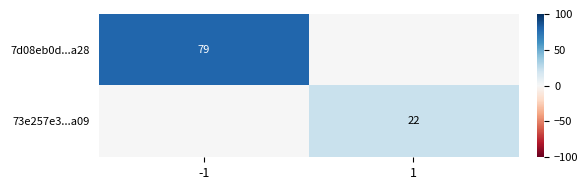

Is the value of 73e257e3...a09 at 1 greater than the value of 7d08eb0d...a28 at -1?

No